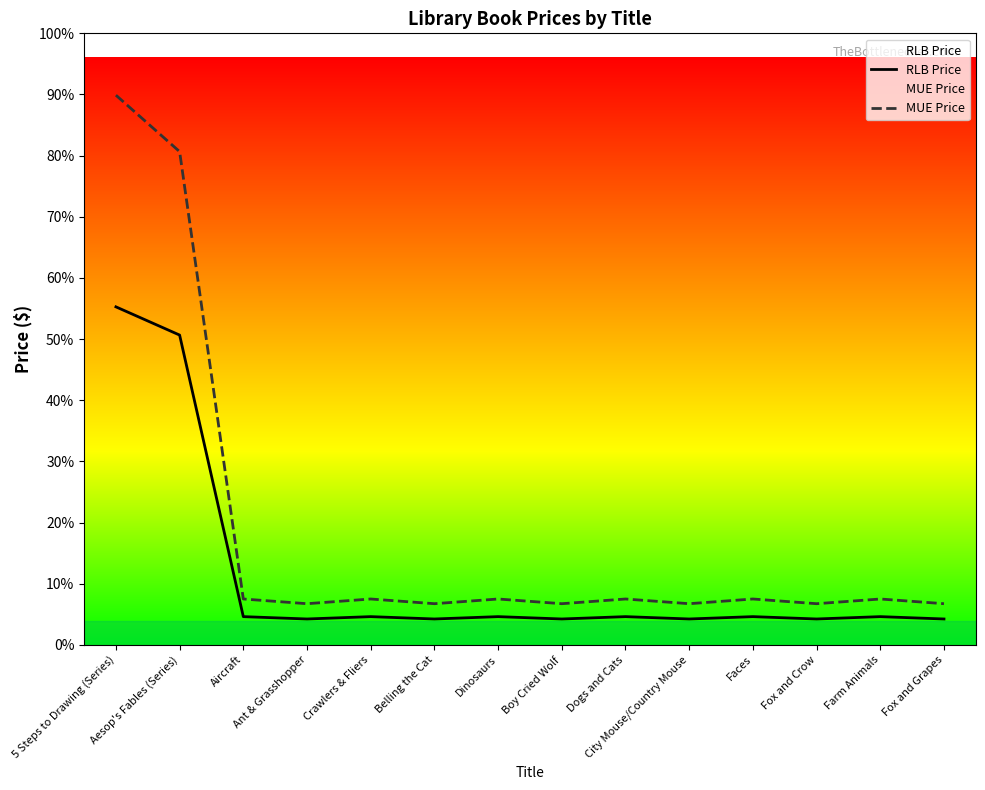

Is the value of RLB Price at Dinosaurs greater than the value of MUE Price at Belling the Cat?

No